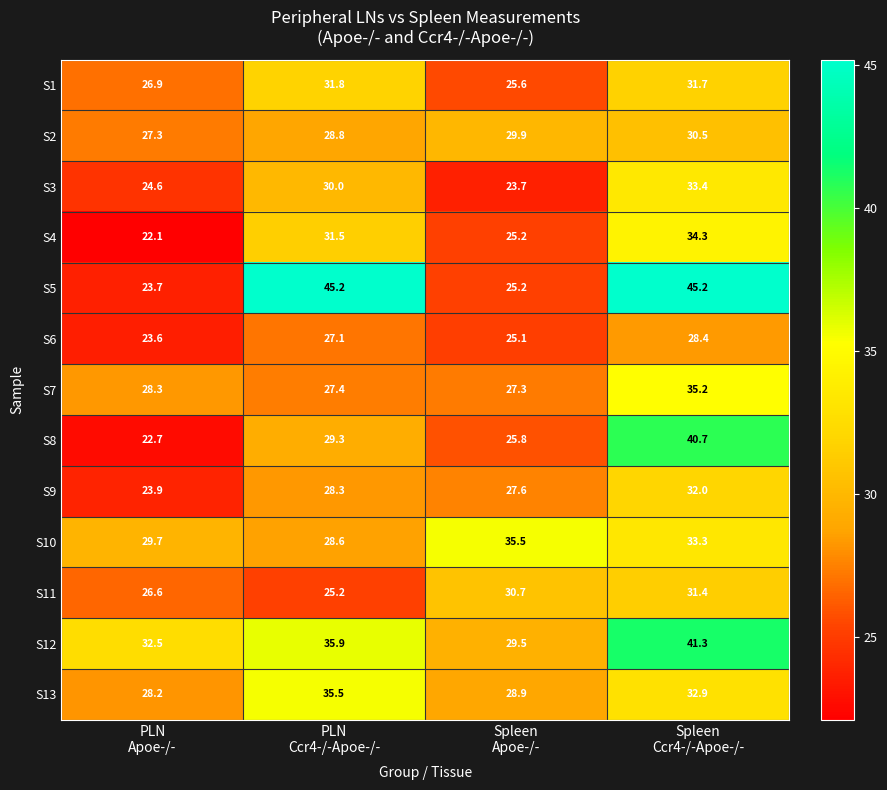

What is the average value of the S6 series?

26.1